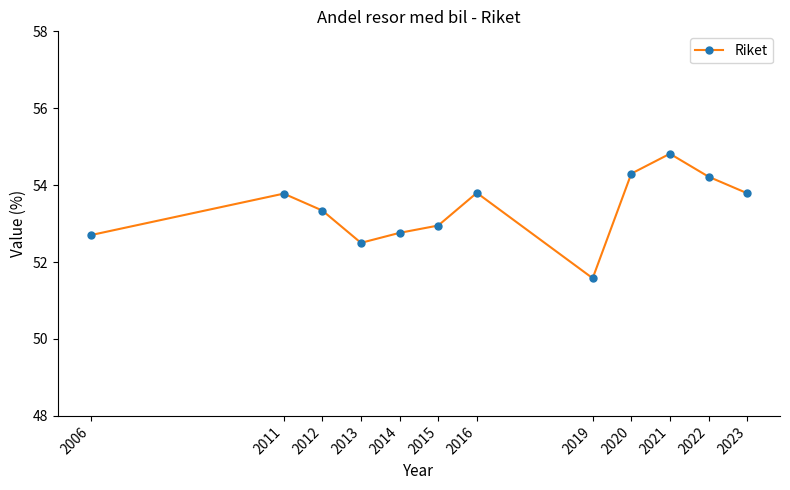

What is the maximum value shown in the chart?

54.8